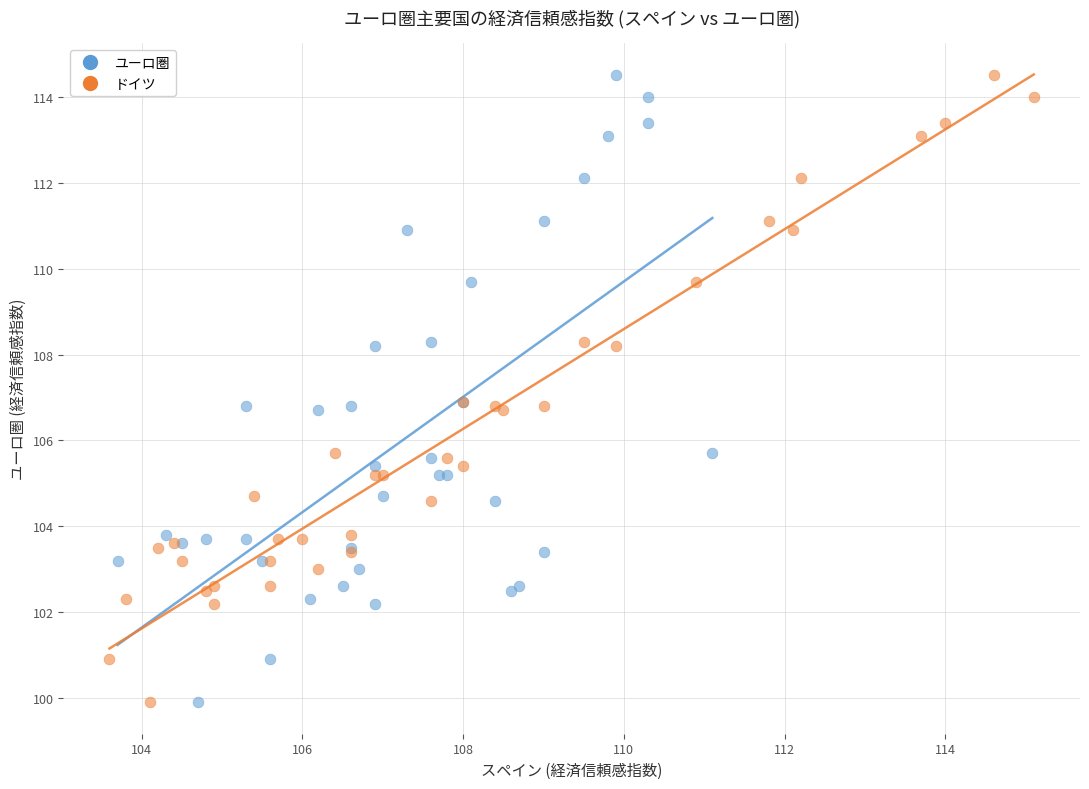

What are all the series names shown in the legend?

ユーロ圏, ドイツ